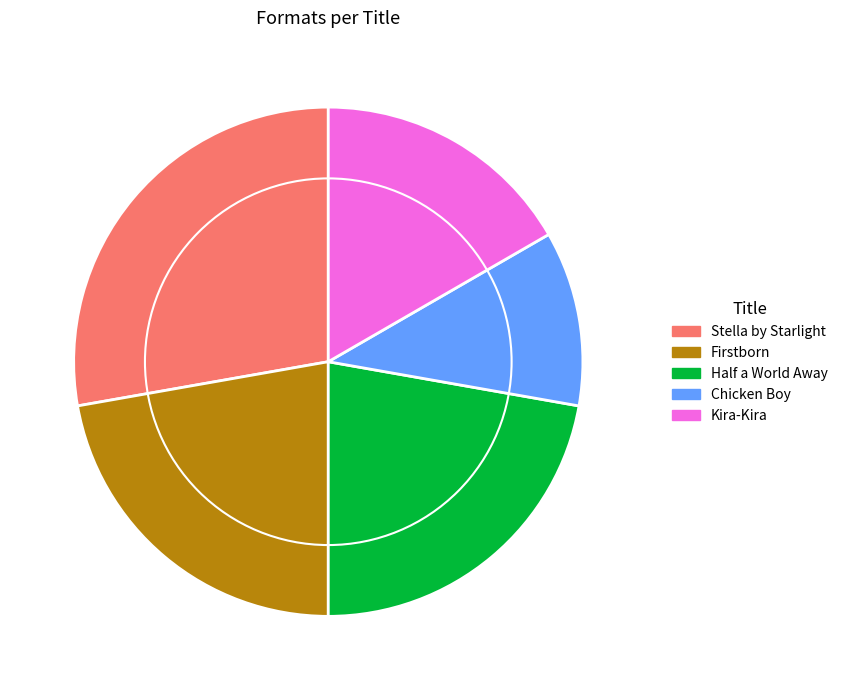

Which category has the smallest portion of the pie?

Chicken Boy